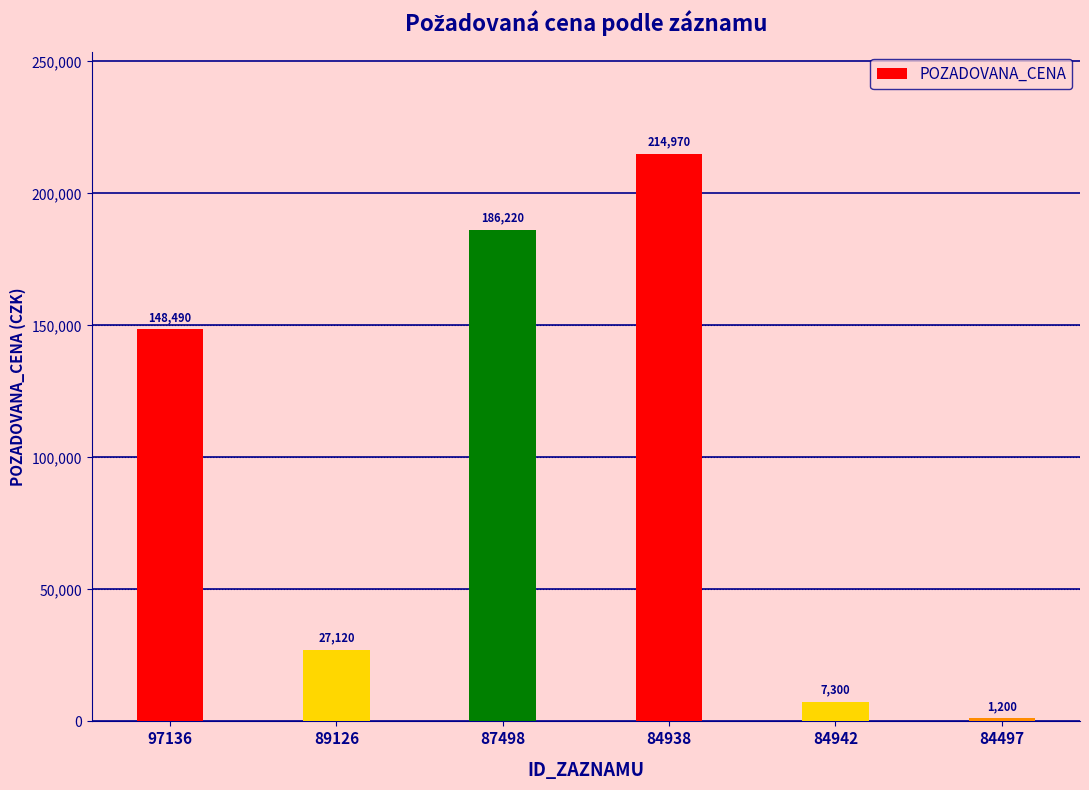

What is the difference between the maximum and minimum values?

213770